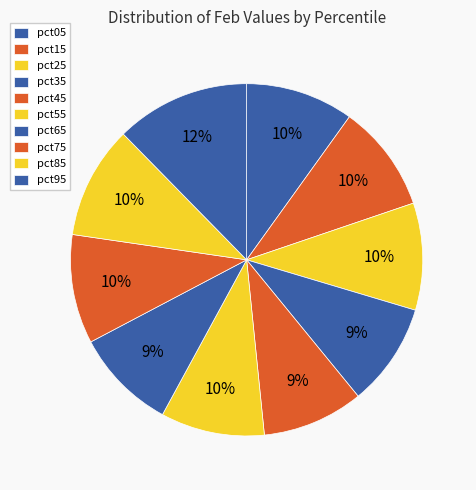

How many segments does this pie chart have?

10